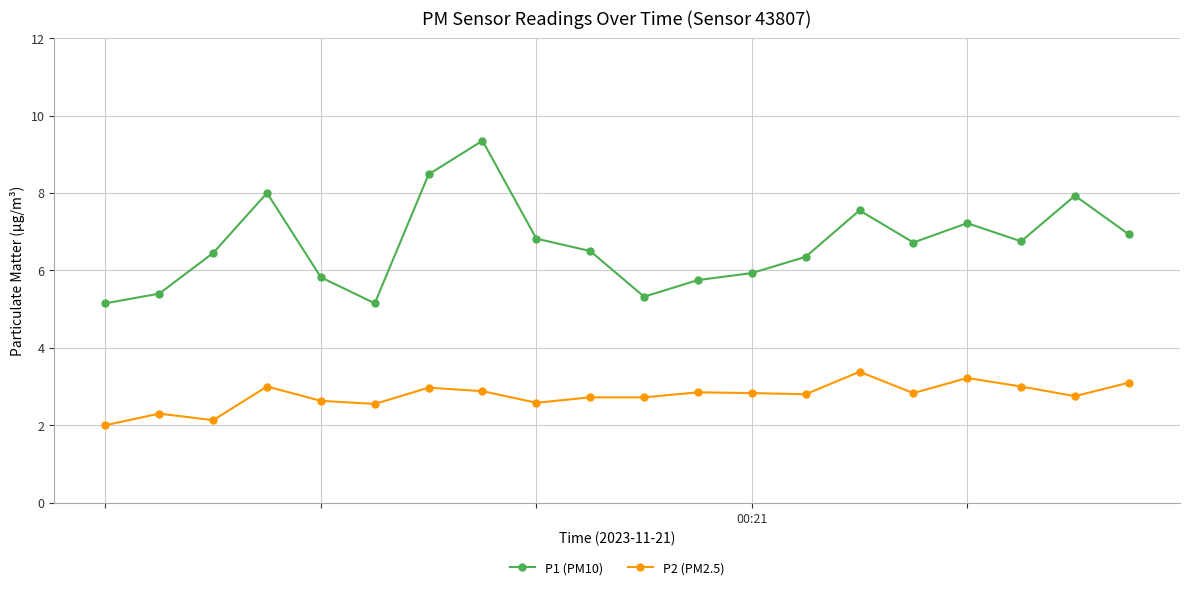

Which series has the largest total across all categories?

P1 (PM10)